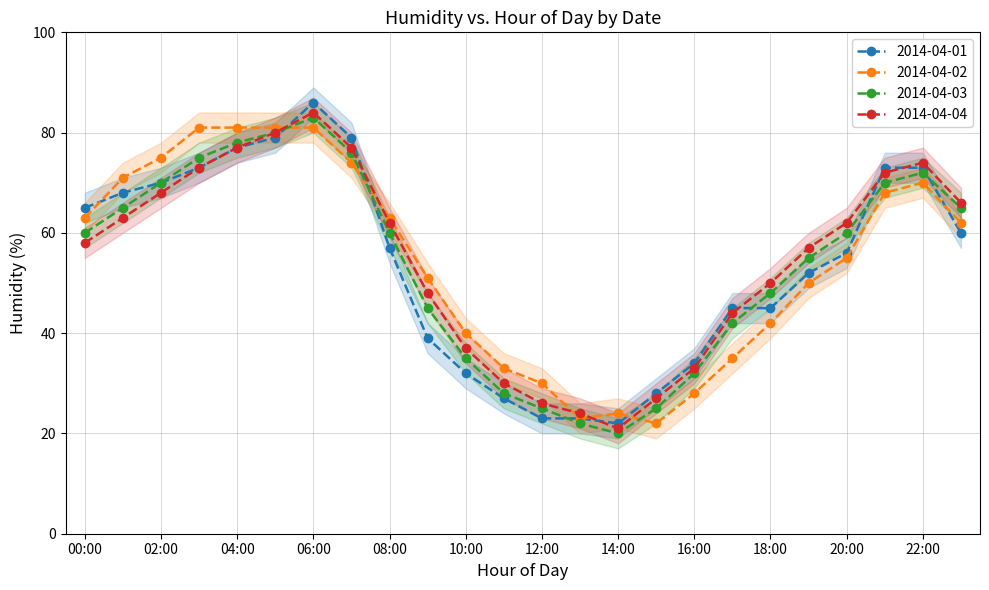

The 2014-04-04 series shows 65 at 17:00. True or false?

False